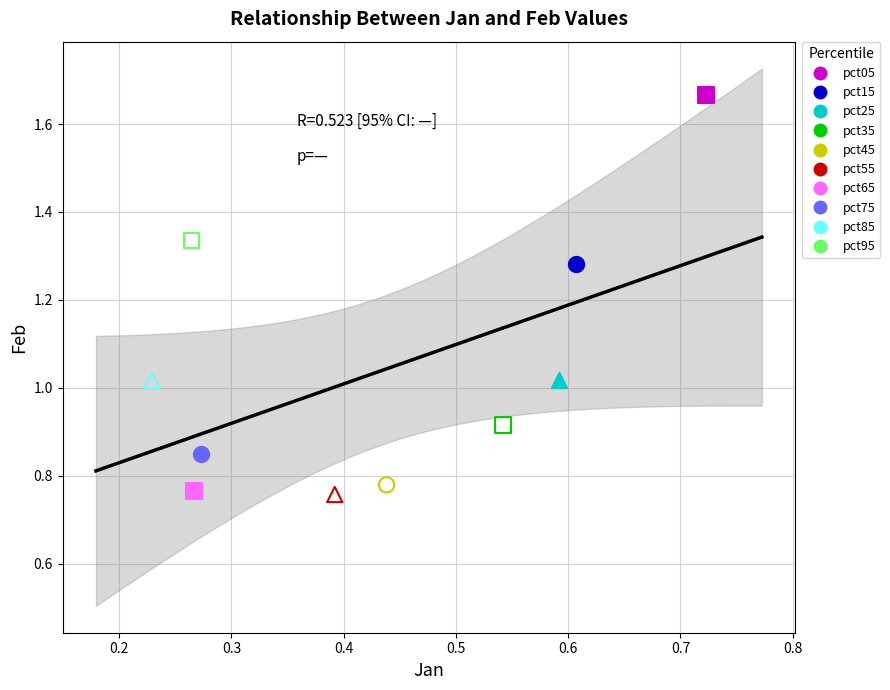

What are all the series names shown in the legend?

pct05, pct15, pct25, pct35, pct45, pct55, pct65, pct75, pct85, pct95